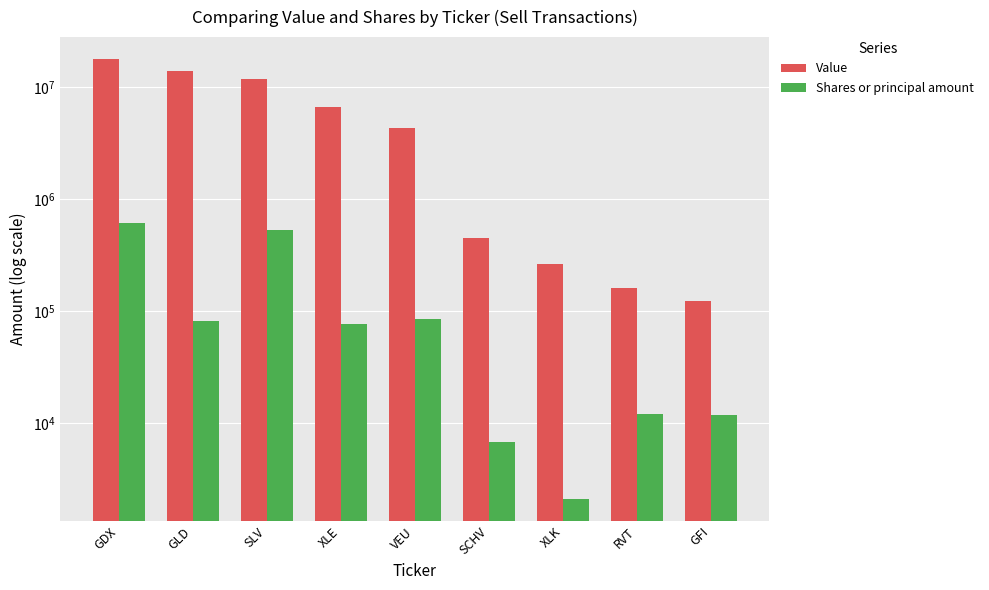

The value of Shares or principal amount at XLK is 3194. True or false?

False